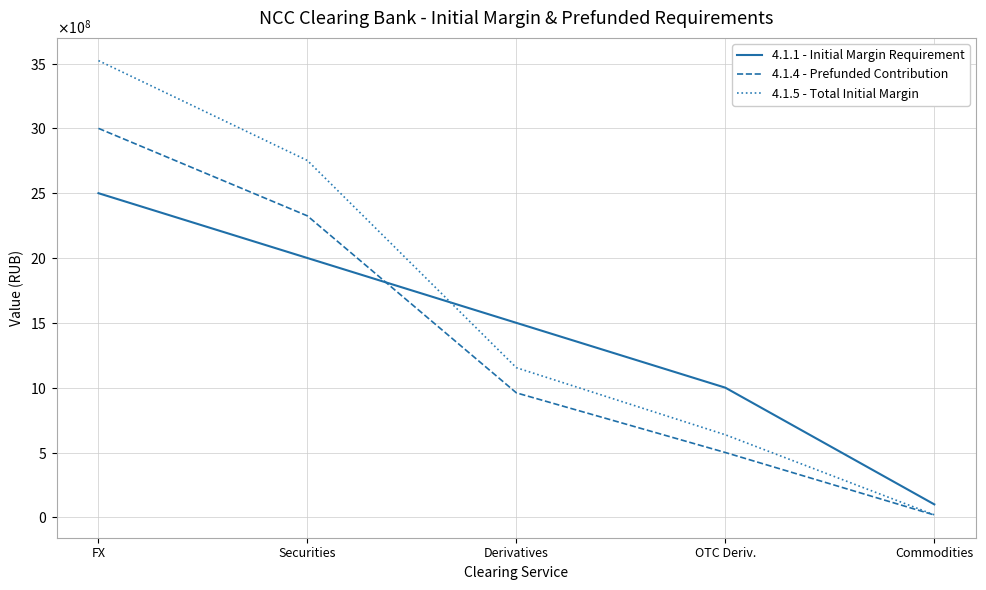

Is this an area chart (filled region under the line)?

No